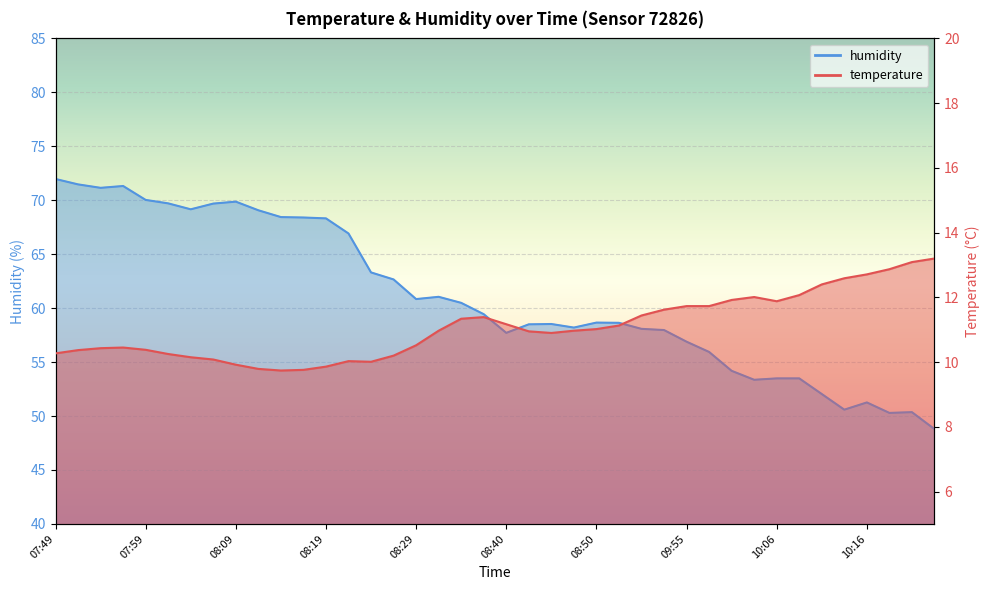

True or false: temperature and humidity cross at least once.

False